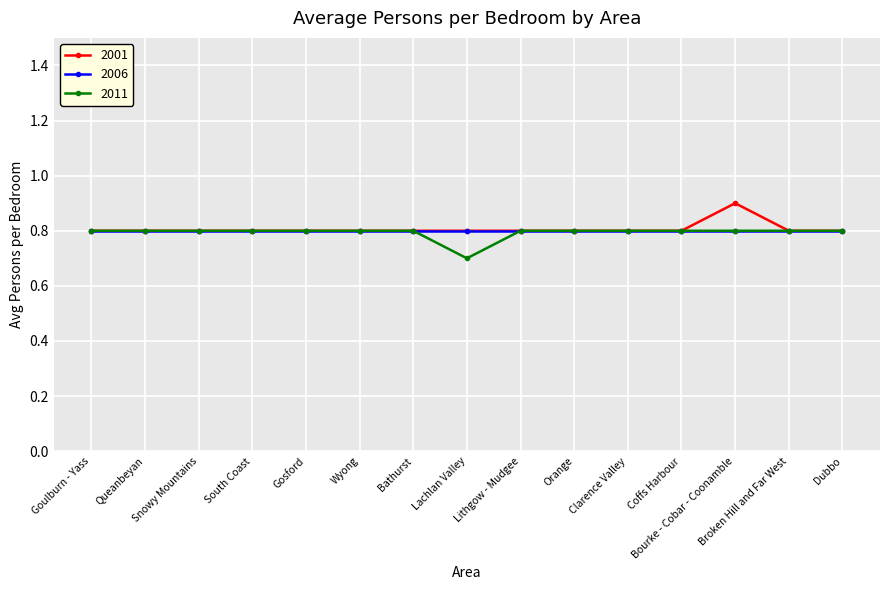

Is this an area chart (filled region under the line)?

No